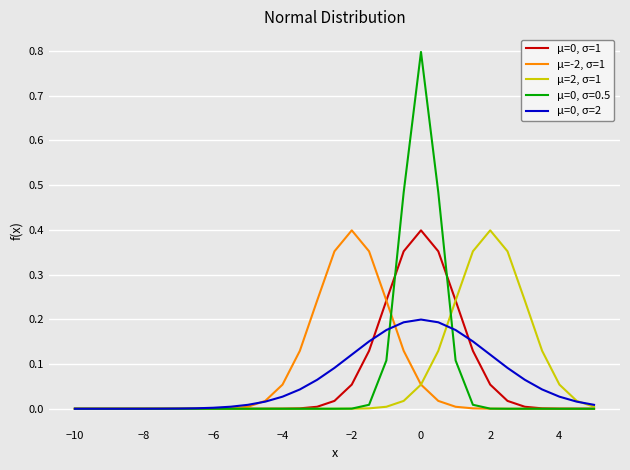

Which series ends up on top after the final intersection of μ=0, σ=2 and μ=-2, σ=1?

μ=0, σ=2